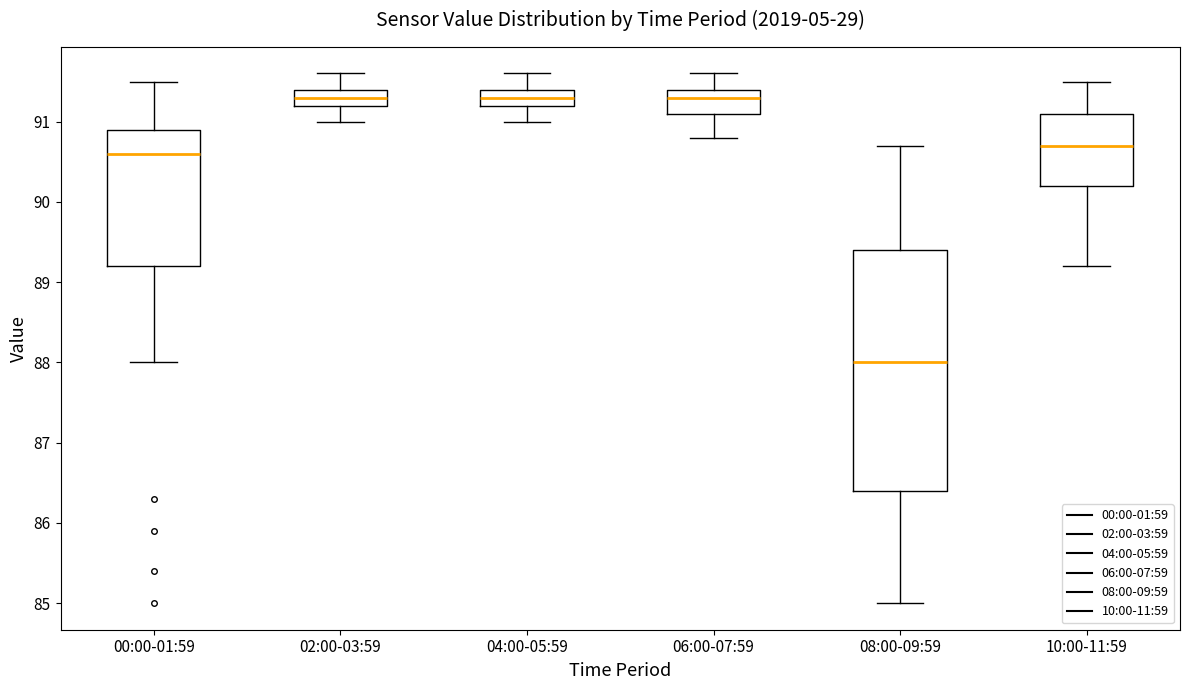

Comparing the boxes themselves (not the whiskers), which one is the tallest?

08:00-09:59